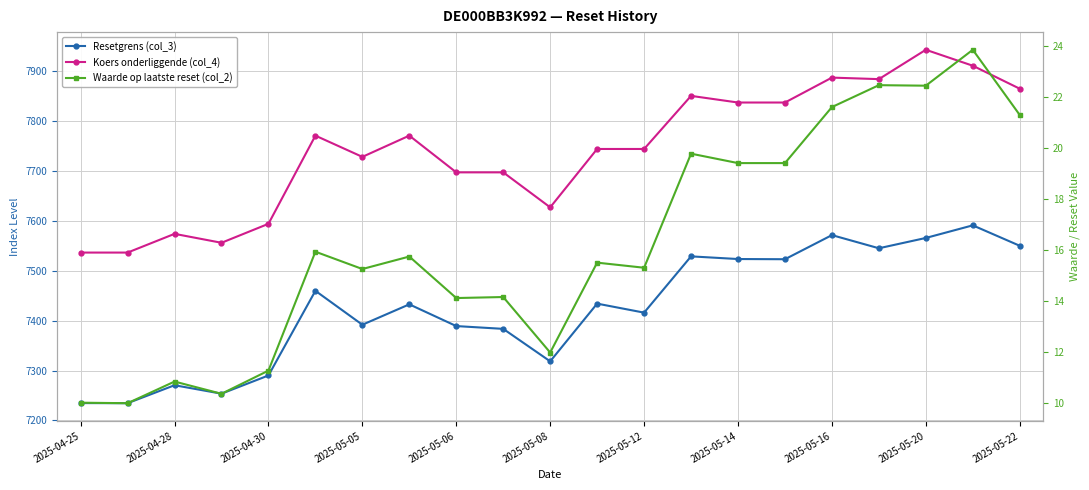

True or false: Waarde op laatste reset (col_2) has a value of 8.8 at 15.

False